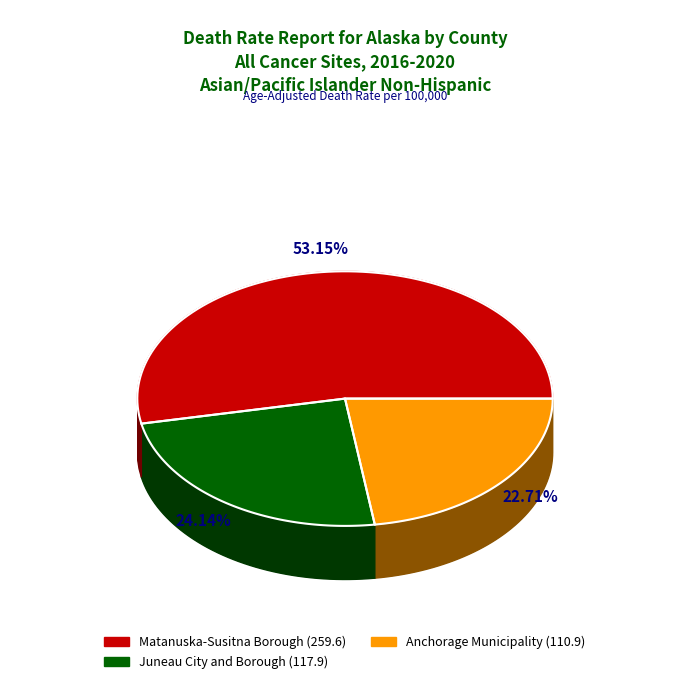

What percentage is NOT represented by Matanuska-Susitna Borough?

46.8%